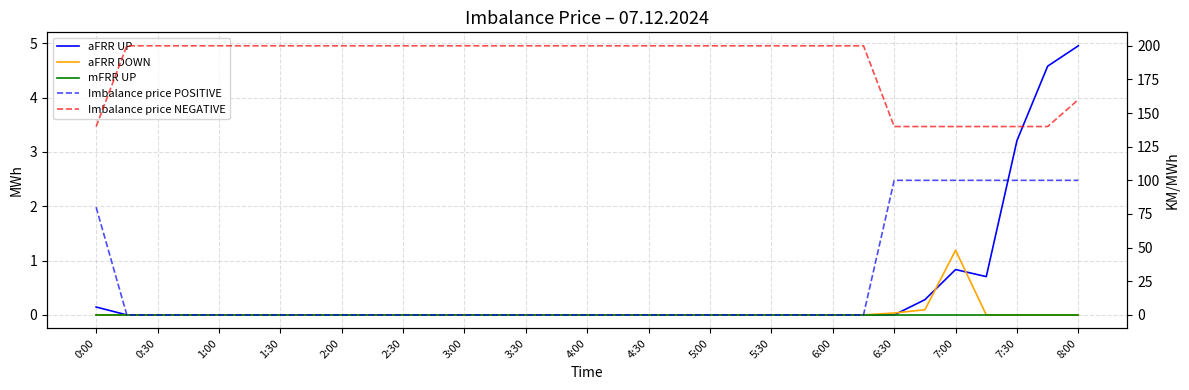

What is the difference between the Imbalance price POSITIVE values at 26 and 5:30?

100.0